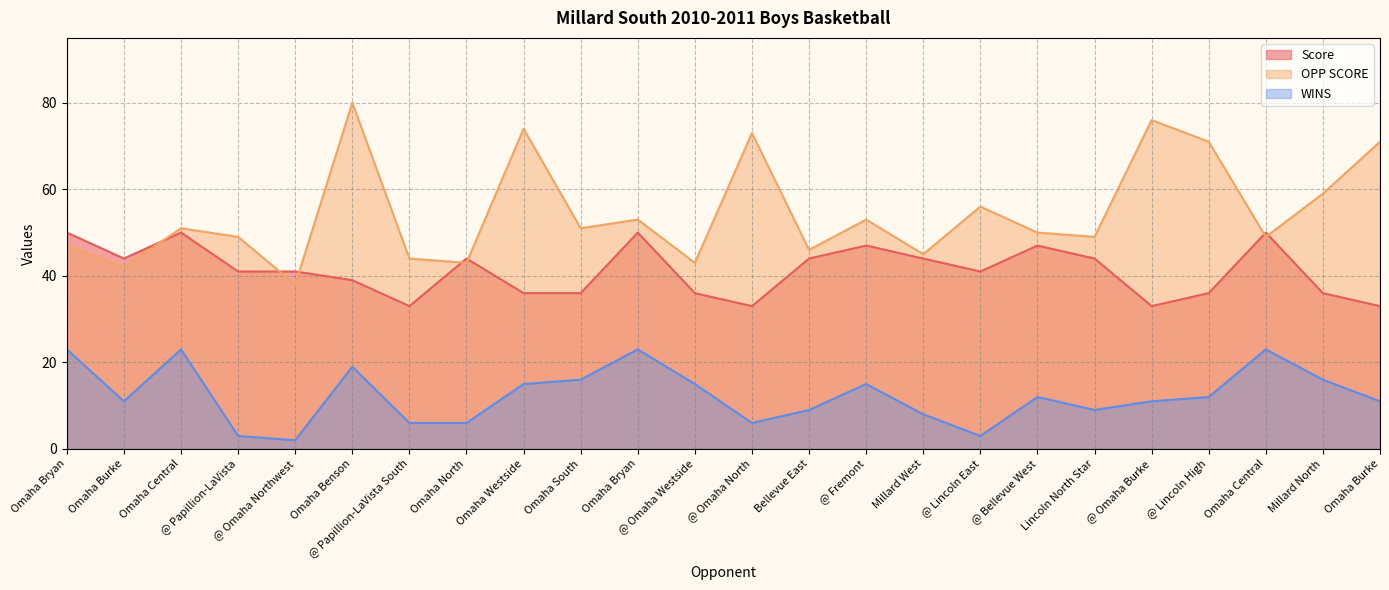

In Score, how many points are higher than both neighbors (excluding endpoints)?

6